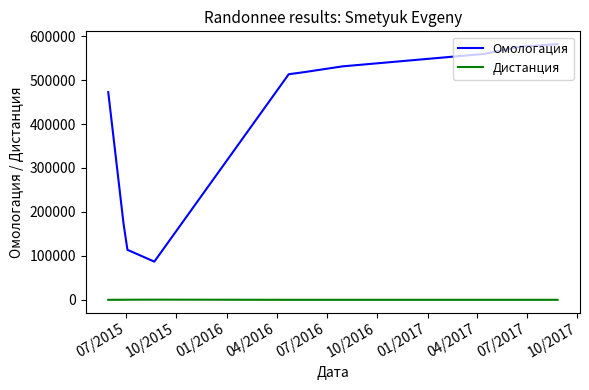

Does the chart display data point markers on the line(s)?

No